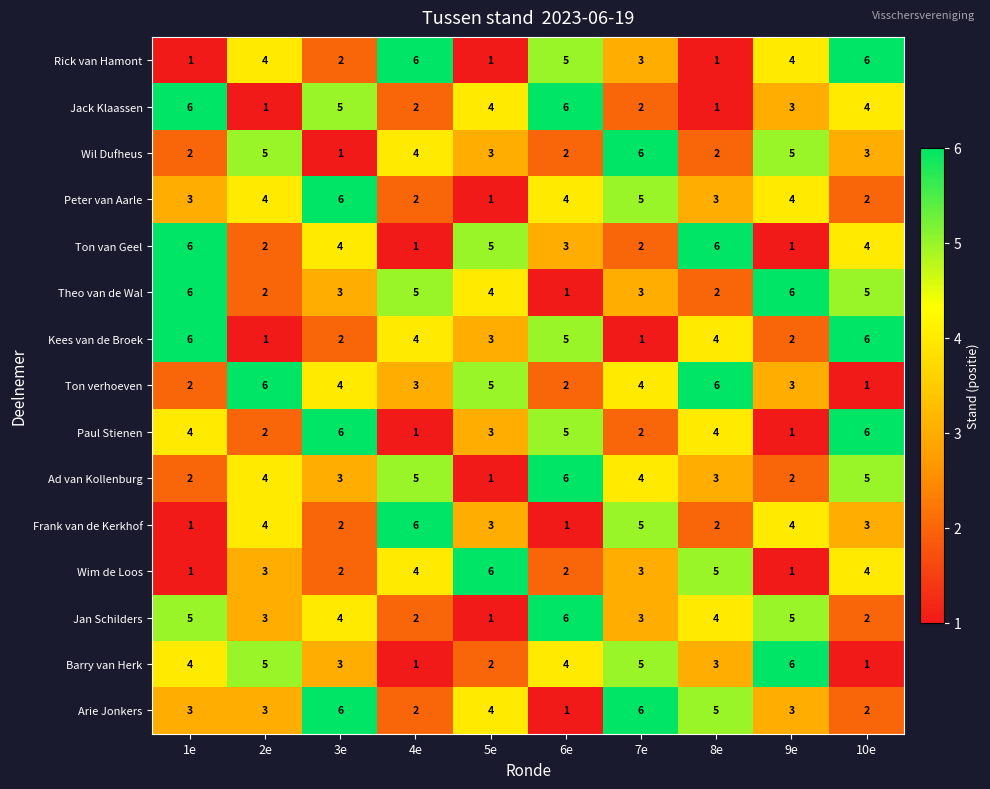

What is the minimum value shown in the chart?

1